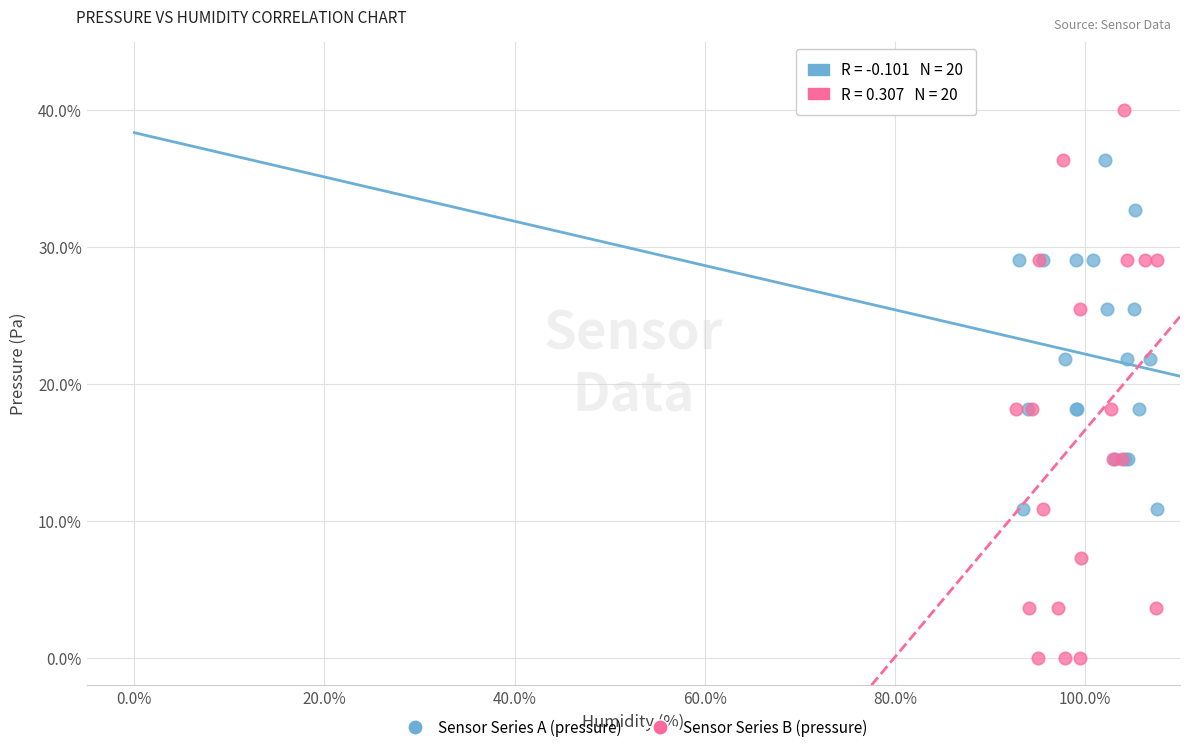

What are all the series names shown in the legend?

Sensor Series A (pressure), Sensor Series B (pressure)